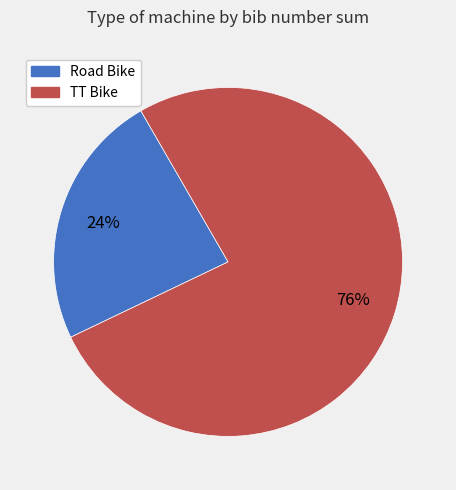

To the nearest percent, what is the difference between the largest and smallest slice percentages?

52%